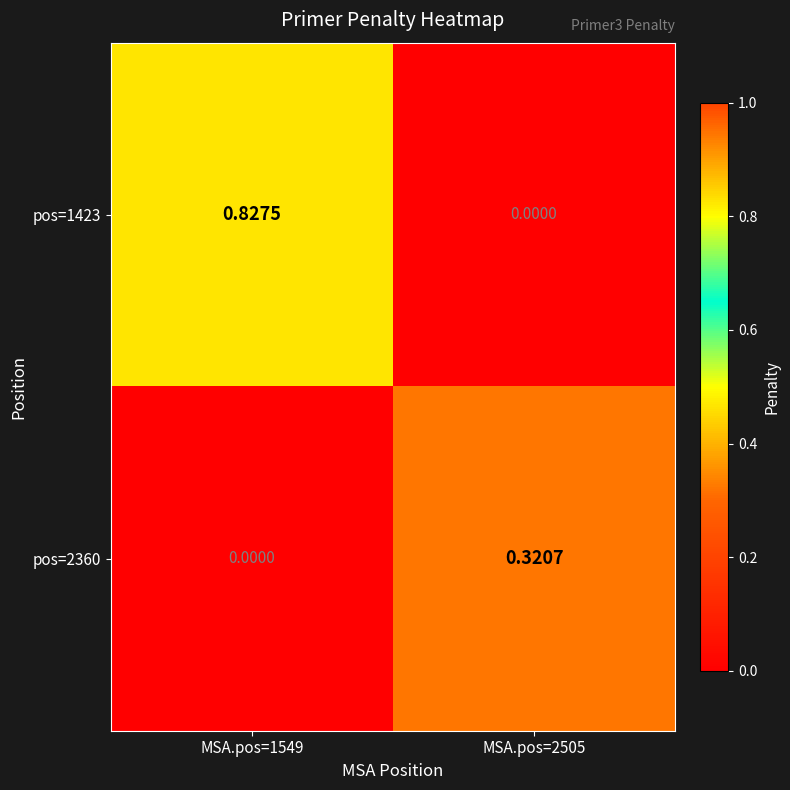

At how many categories does at least one series exceed 0?

2